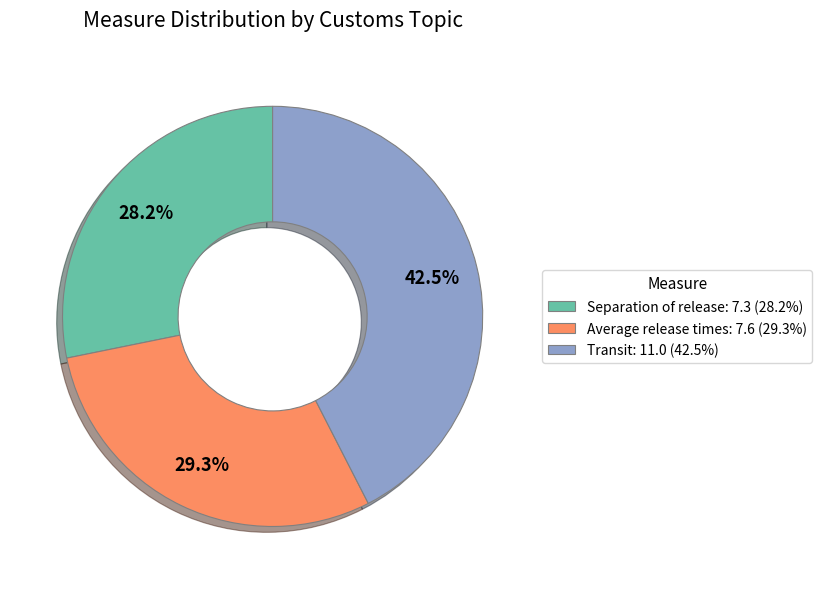

Which has a higher value, Transit or Average release times?

Transit